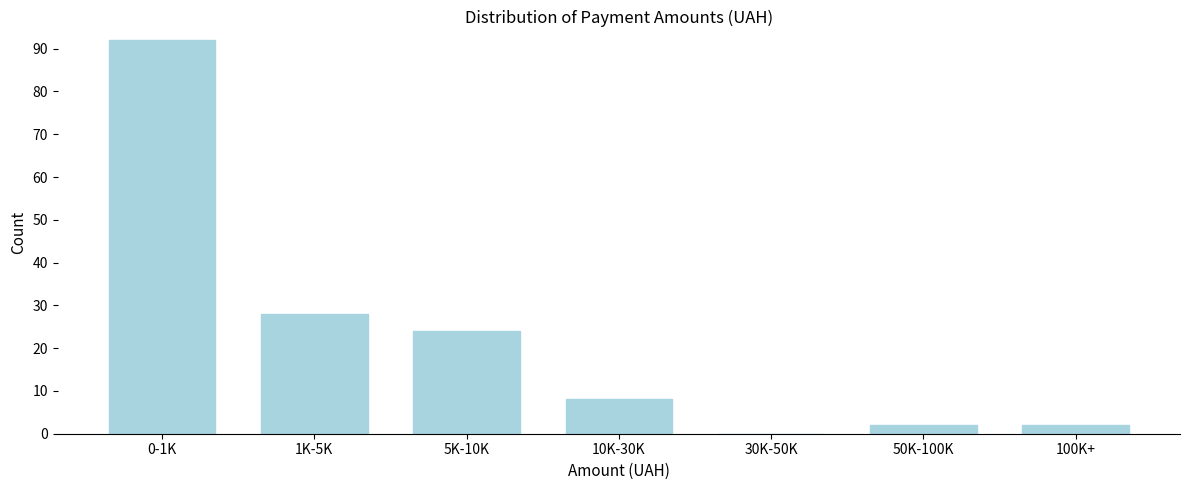

Reading right to left, list all the values displayed in this chart.

100K+=2	50K-100K=2	30K-50K=0	10K-30K=8	5K-10K=24	1K-5K=28	0-1K=92